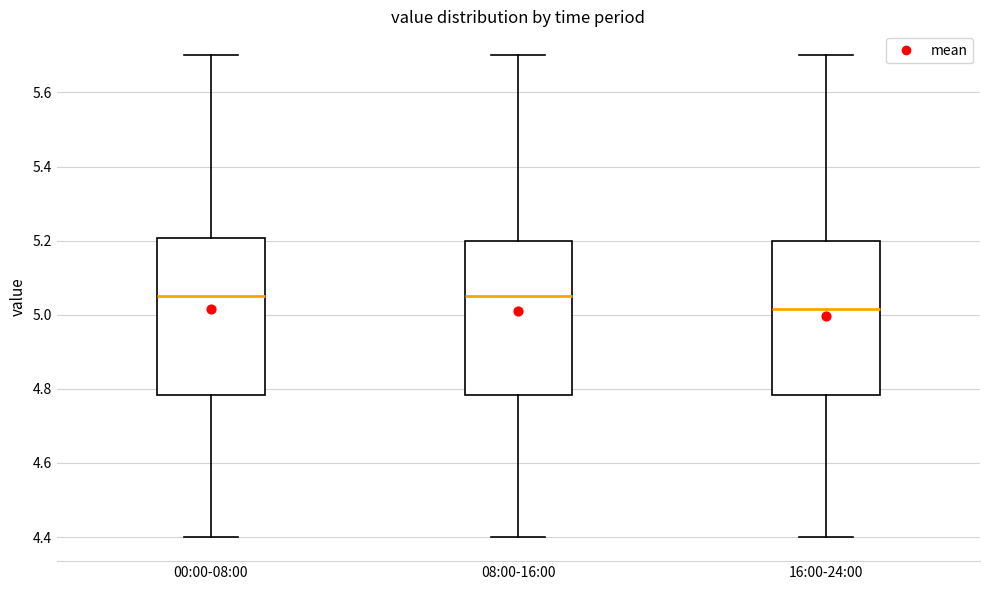

Where is the upper edge of the box for 00:00-08:00 on the y-axis? The values are not printed on the chart, so give them approximately, as read against the axis.

5.20